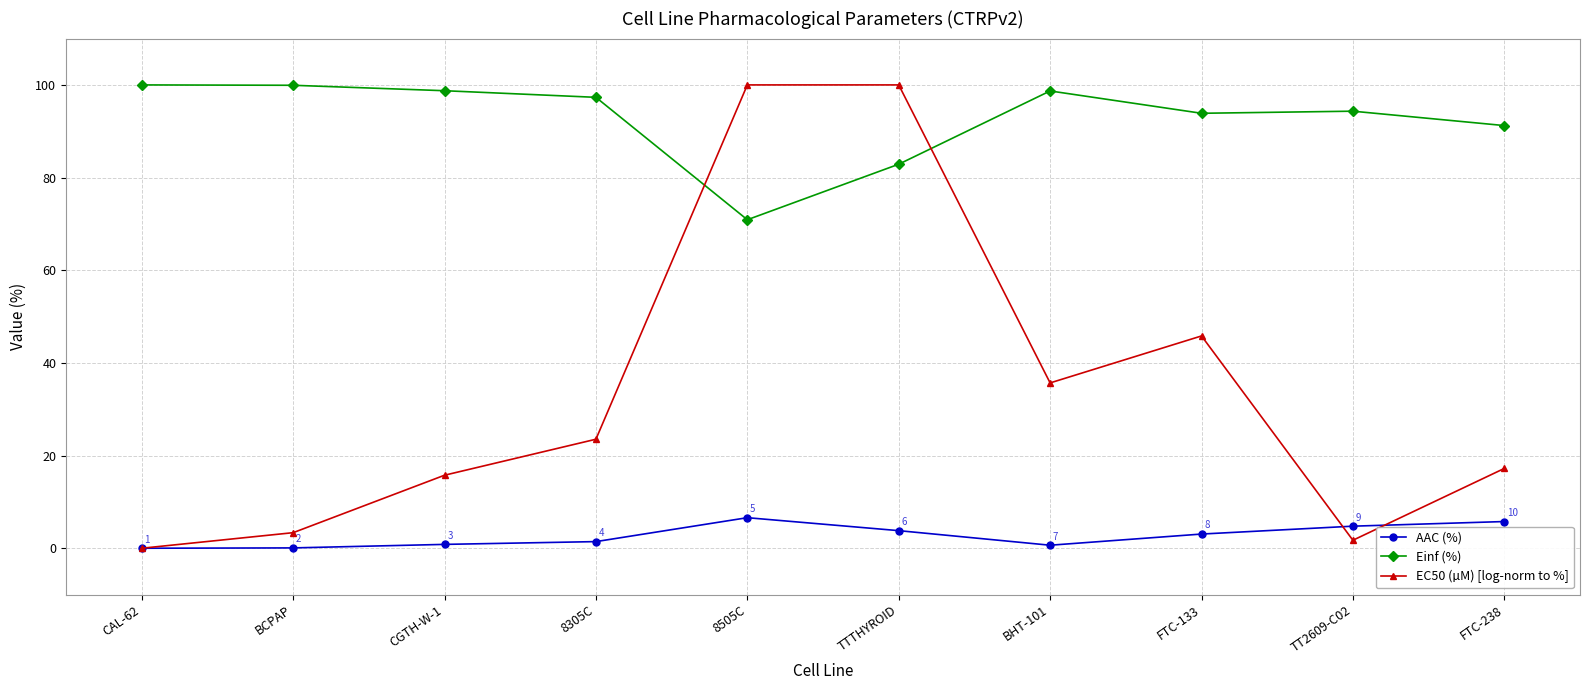

What is the maximum value shown in the chart?

100.0